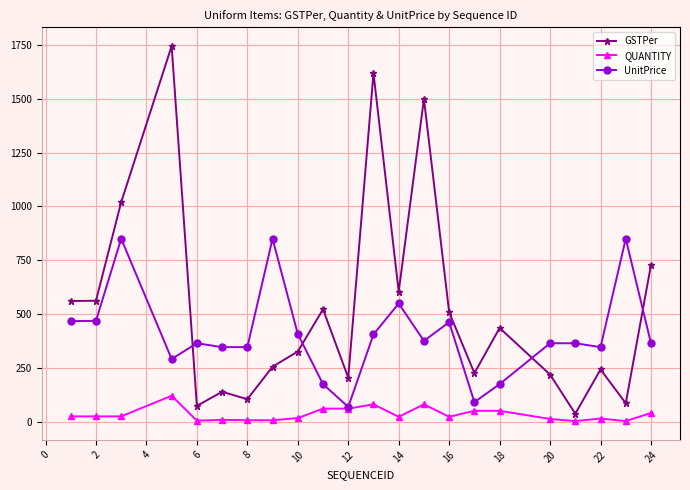

True or false: QUANTITY has more than 1 points higher than both neighbors.

True